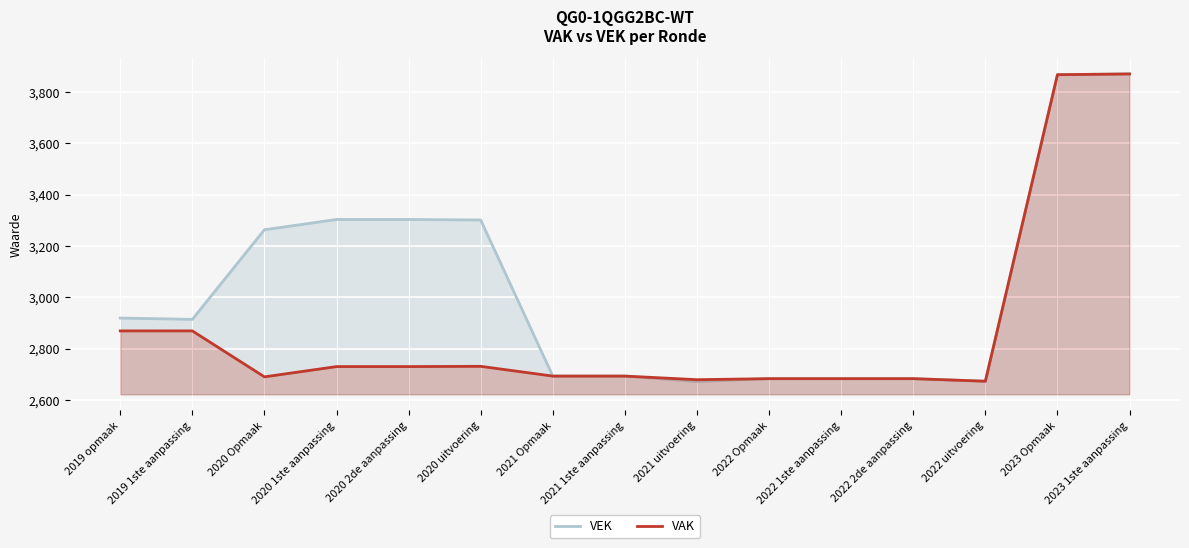

What is the average value of the VAK series?

2876